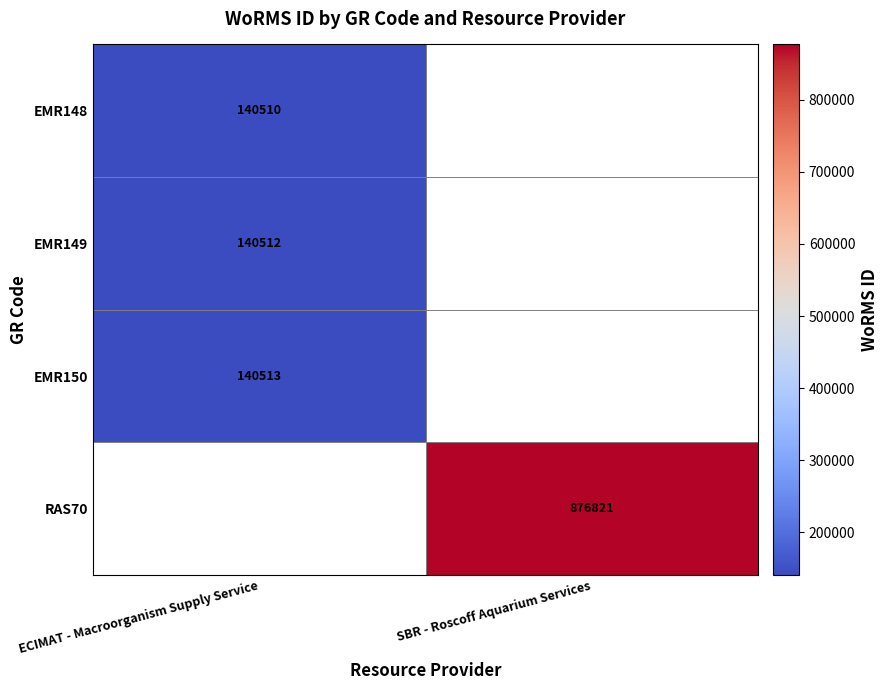

Is the value of RAS70 at SBR - Roscoff Aquarium Services greater than the value of EMR150 at ECIMAT - Macroorganism Supply Service?

Yes